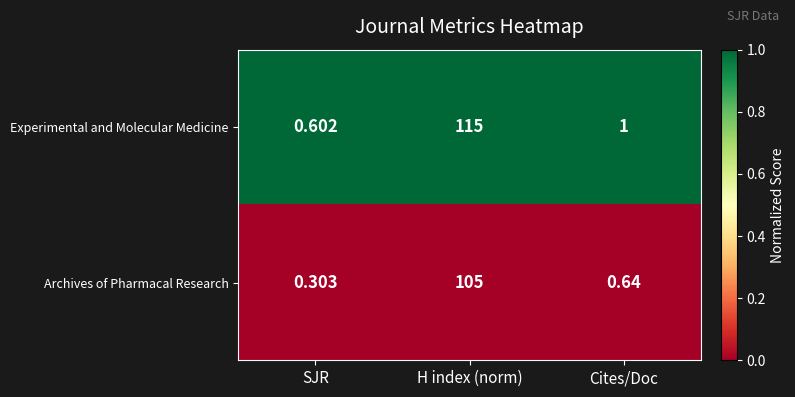

Which category has the highest value across all series?

H index (norm)